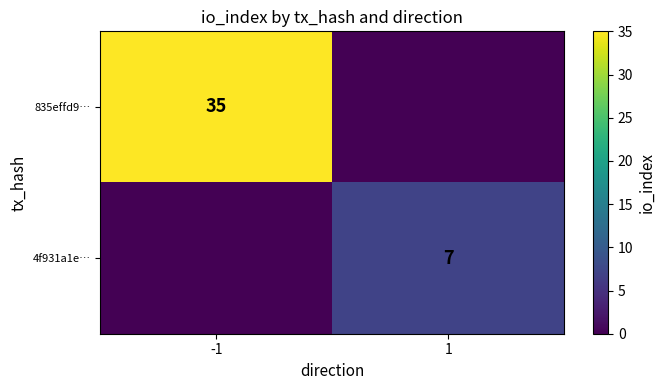

The 835effd9… series shows 46 at -1. True or false?

False